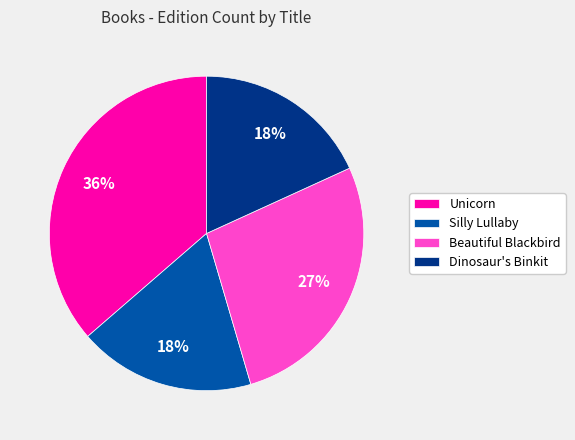

How many segments does this pie chart have?

4